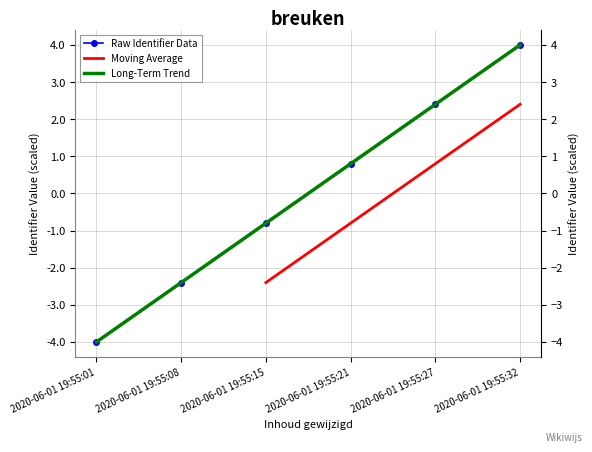

Count the number of categories in the chart.

6